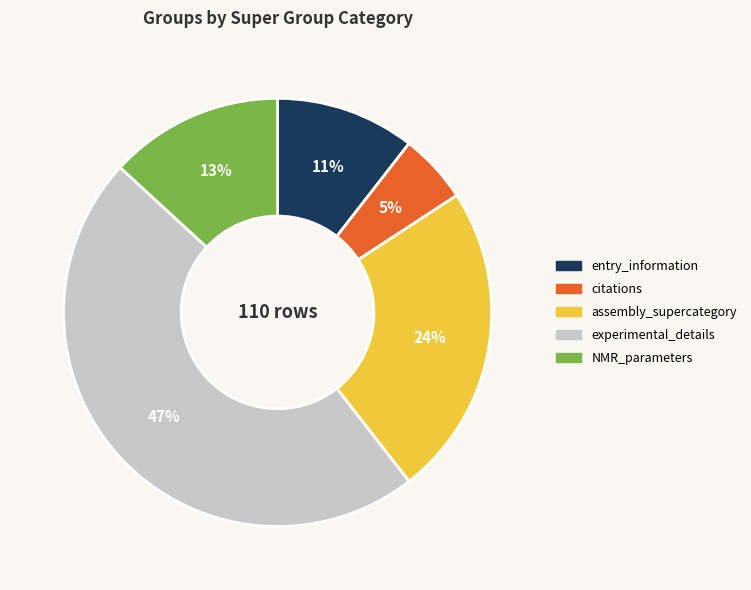

What percentage is the entry_information slice, to the nearest percent?

11%